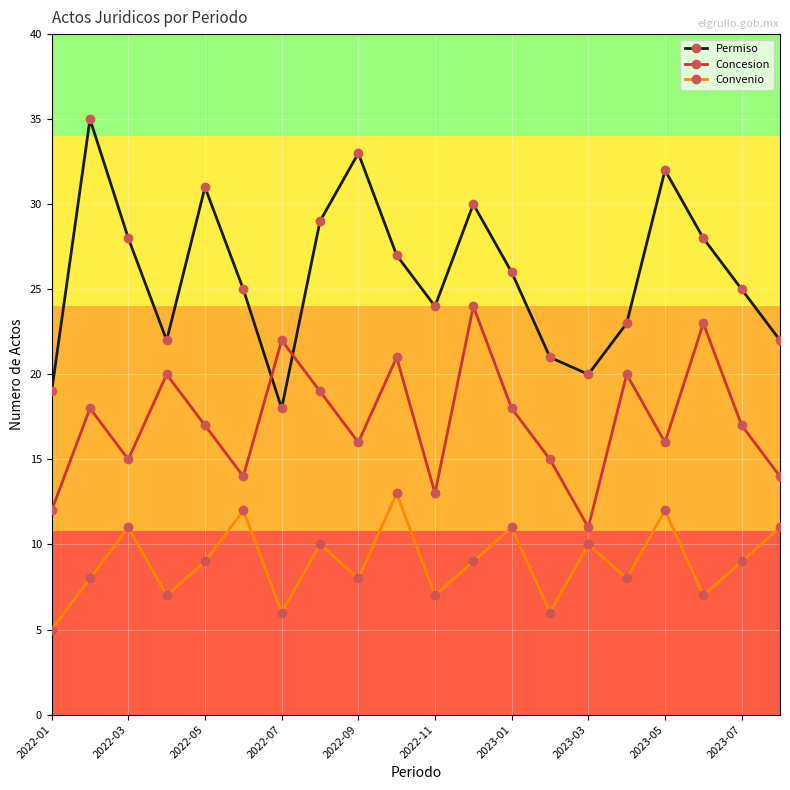

Which series has the widest spread of values?

Permiso